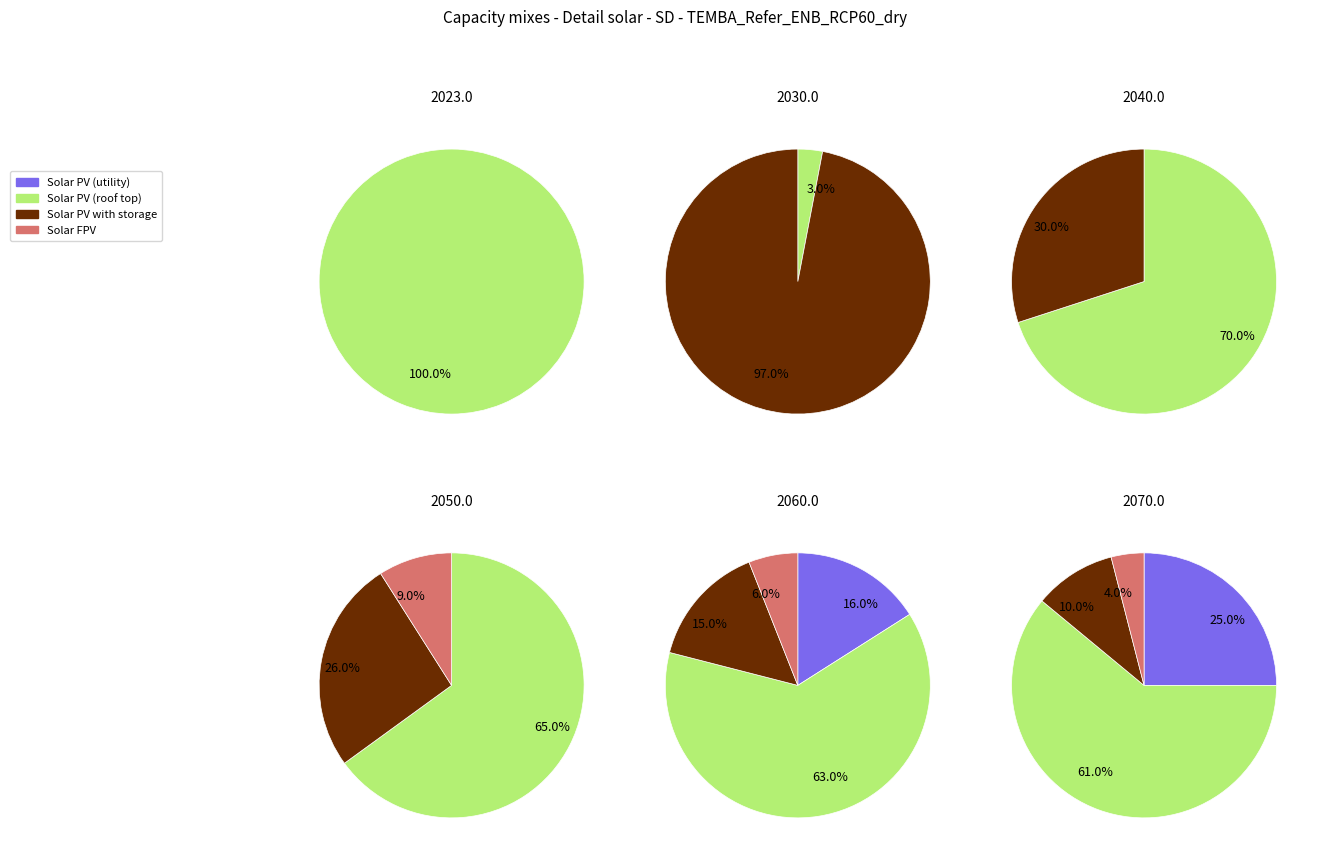

To the nearest percent, what is the combined percentage of 4 and 3?

39%